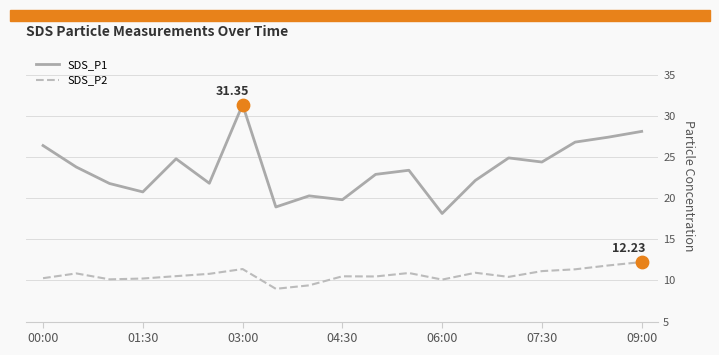

At how many categories does at least one series exceed 12?

19